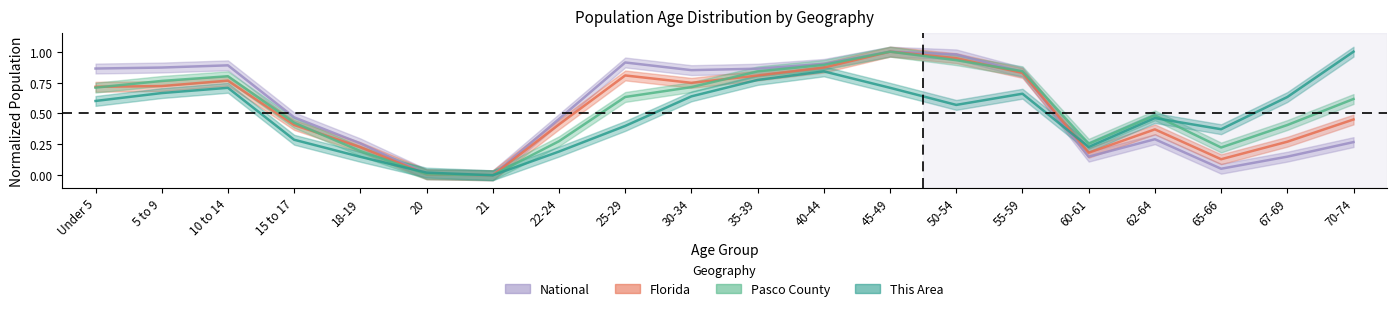

How many times do Pasco County and National cross each other?

1